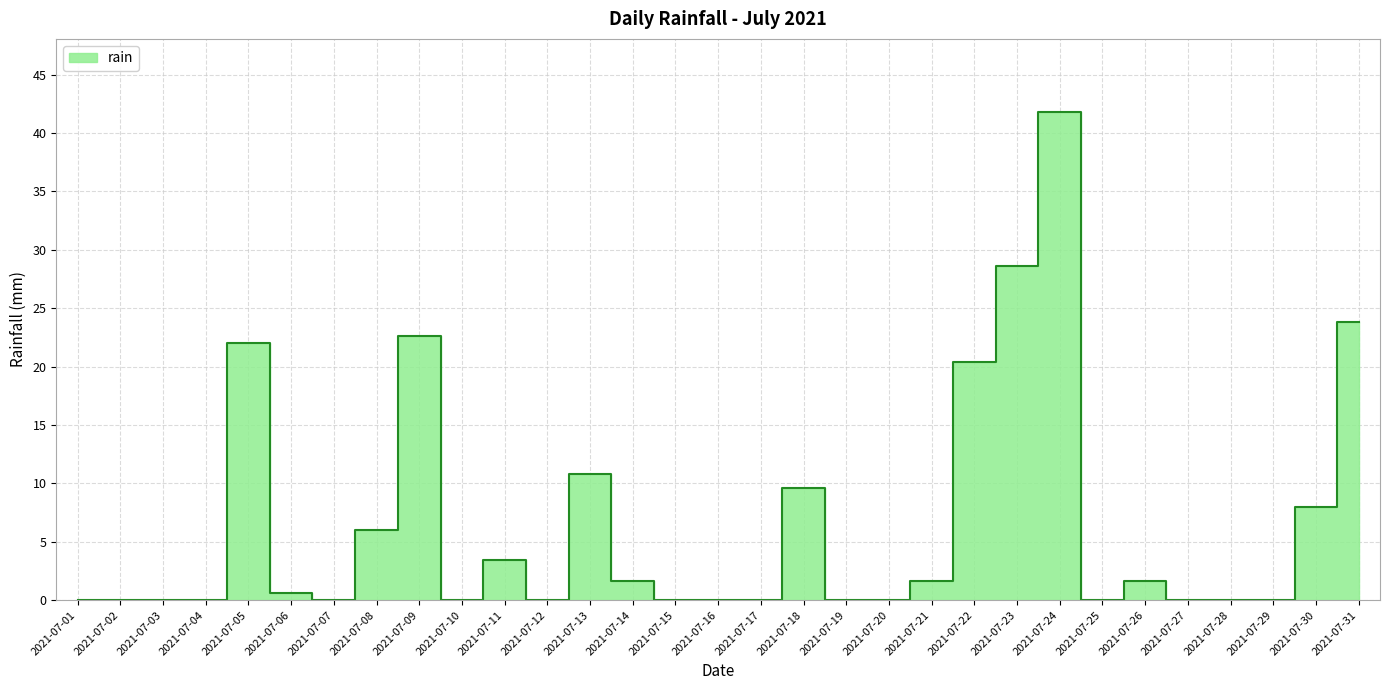

List the labels in order of value, largest first.

2021-07-24, 2021-07-23, 2021-07-31, 2021-07-09, 2021-07-05, 2021-07-22, 2021-07-13, 2021-07-18, 2021-07-30, 2021-07-08, 2021-07-11, 2021-07-14, 2021-07-21, 2021-07-26, 2021-07-06, 2021-07-01, 2021-07-02, 2021-07-03, 2021-07-04, 2021-07-07, 2021-07-10, 2021-07-12, 2021-07-15, 2021-07-16, 2021-07-17, 2021-07-19, 2021-07-20, 2021-07-25, 2021-07-27, 2021-07-28, 2021-07-29